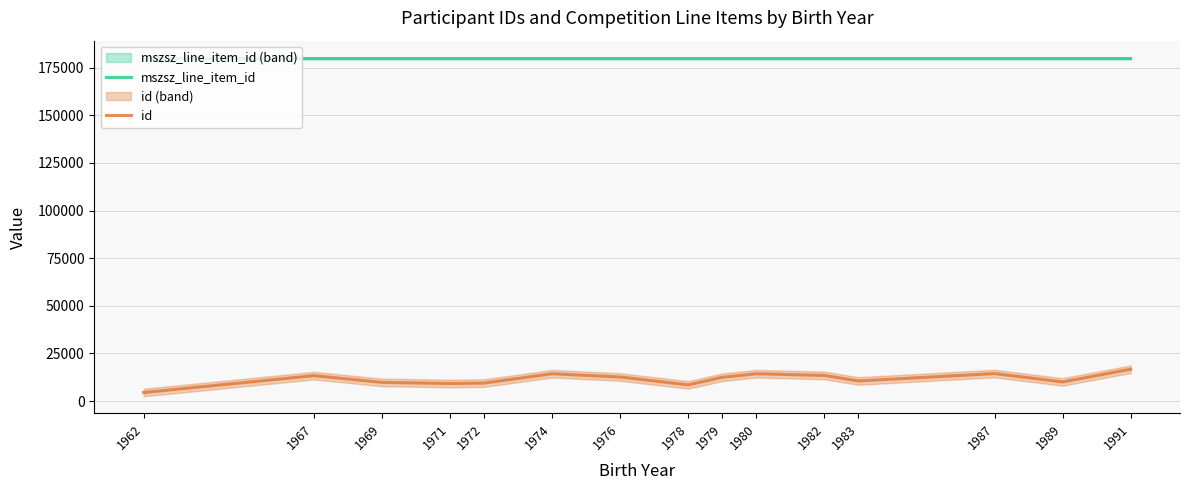

List the series in order of their overall mean, lowest first.

id, mszsz_line_item_id